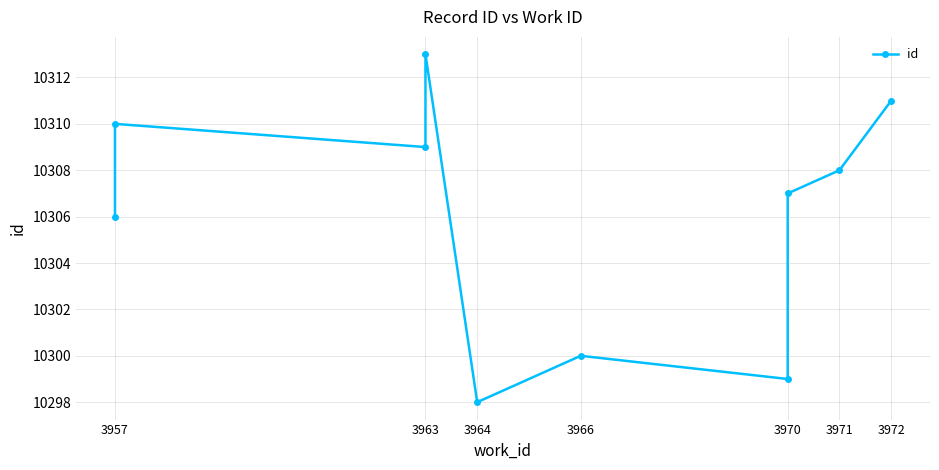

What is the value of the 6th point from the left?

10300